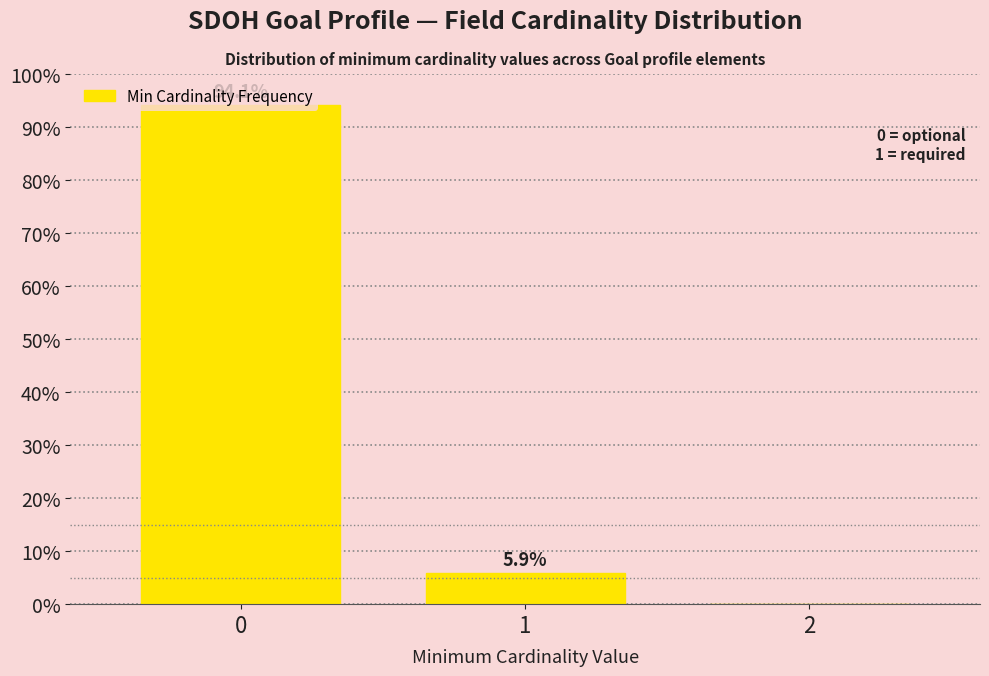

What is the change in value from 1 to 2?

-5.9